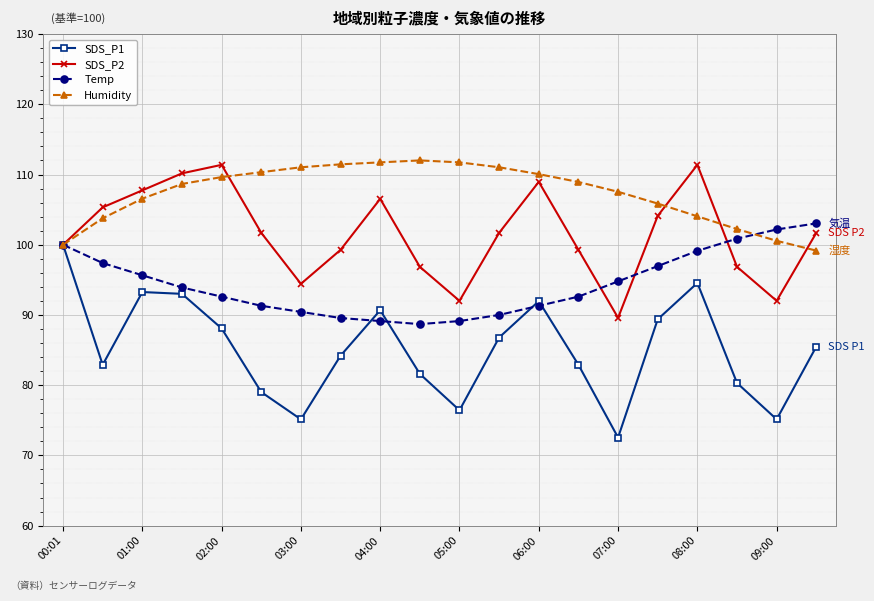

Which series has the largest range (max minus min)?

SDS_P1